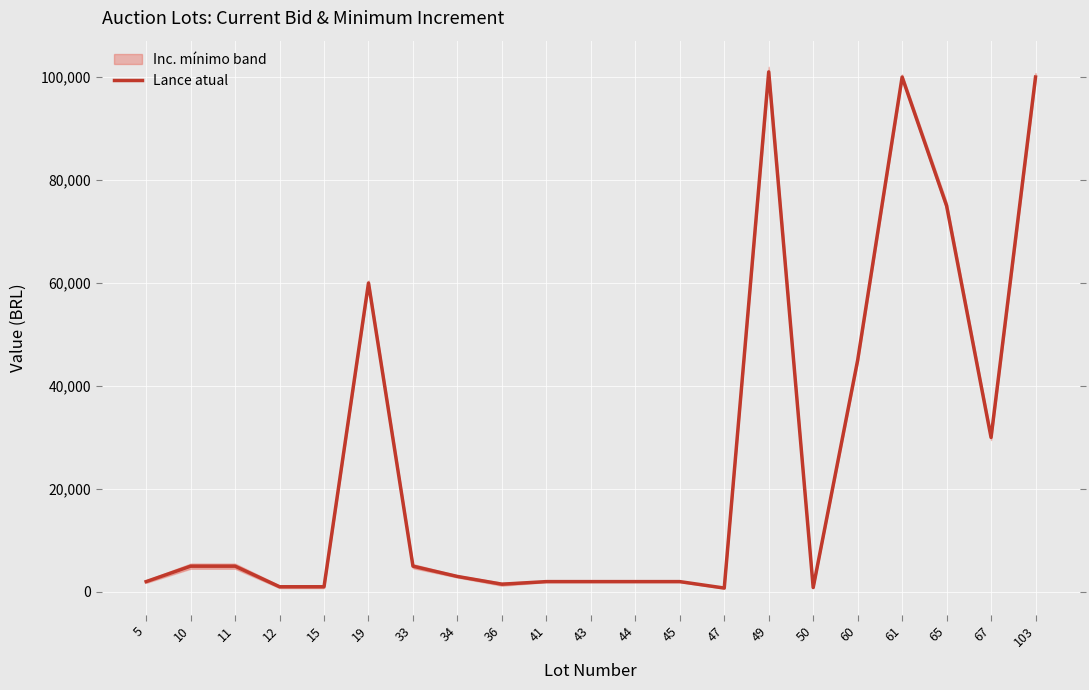

The value at 15 is 1000. True or false?

True